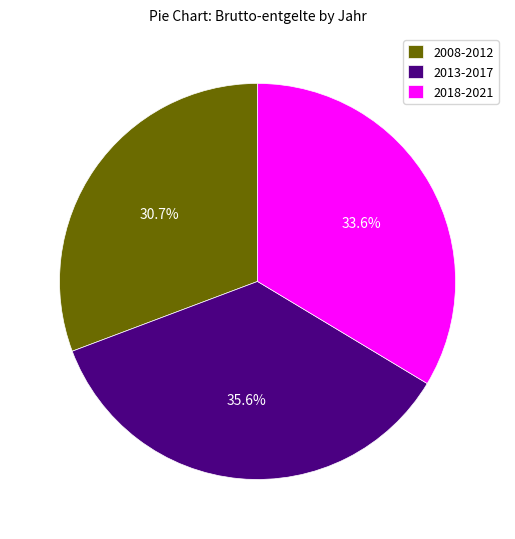

Which category has the biggest portion of the pie?

2013-2017